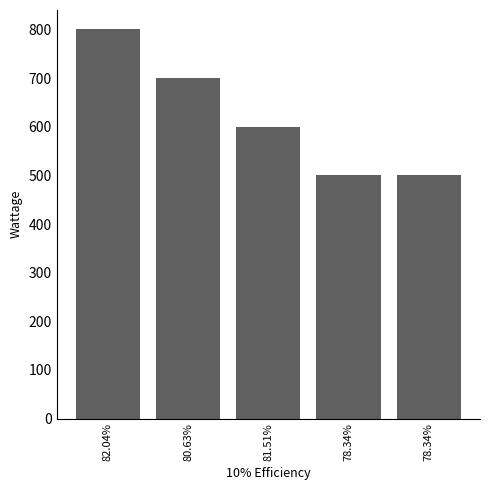

How many distinct data groups are displayed?

1